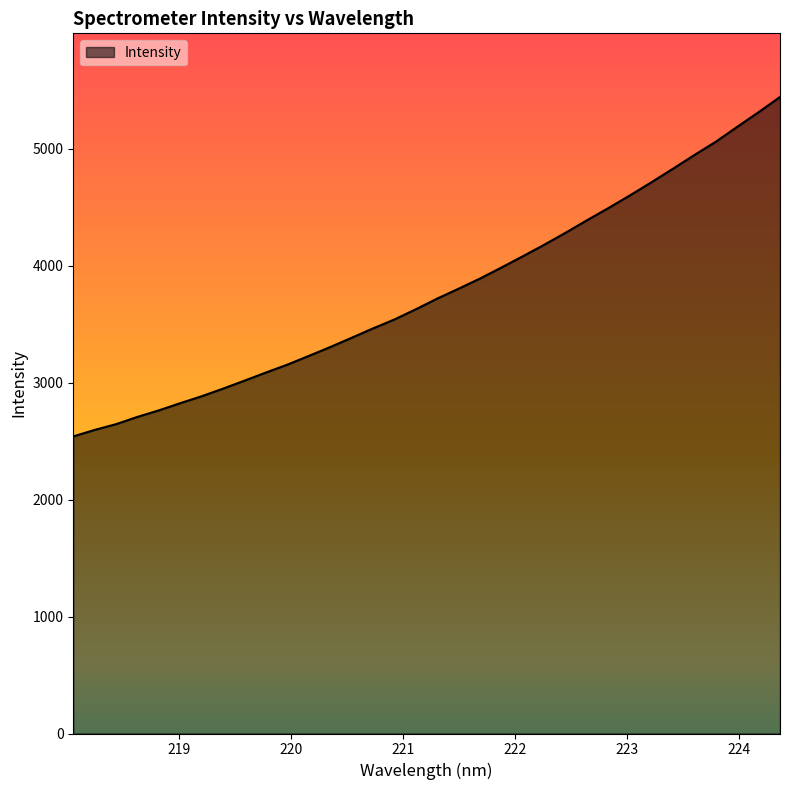

What is the minimum value shown in the chart?

2541.2